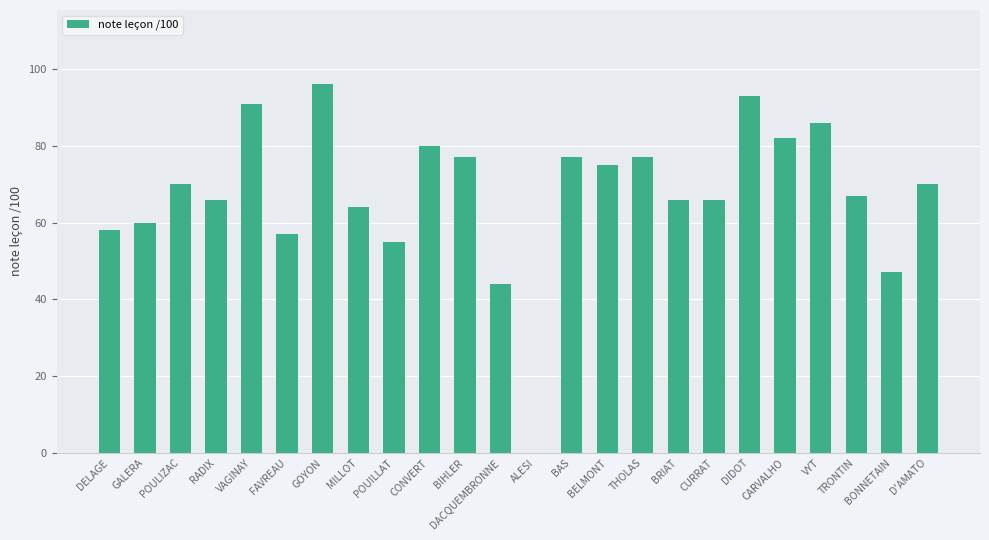

Are the bars horizontal?

No